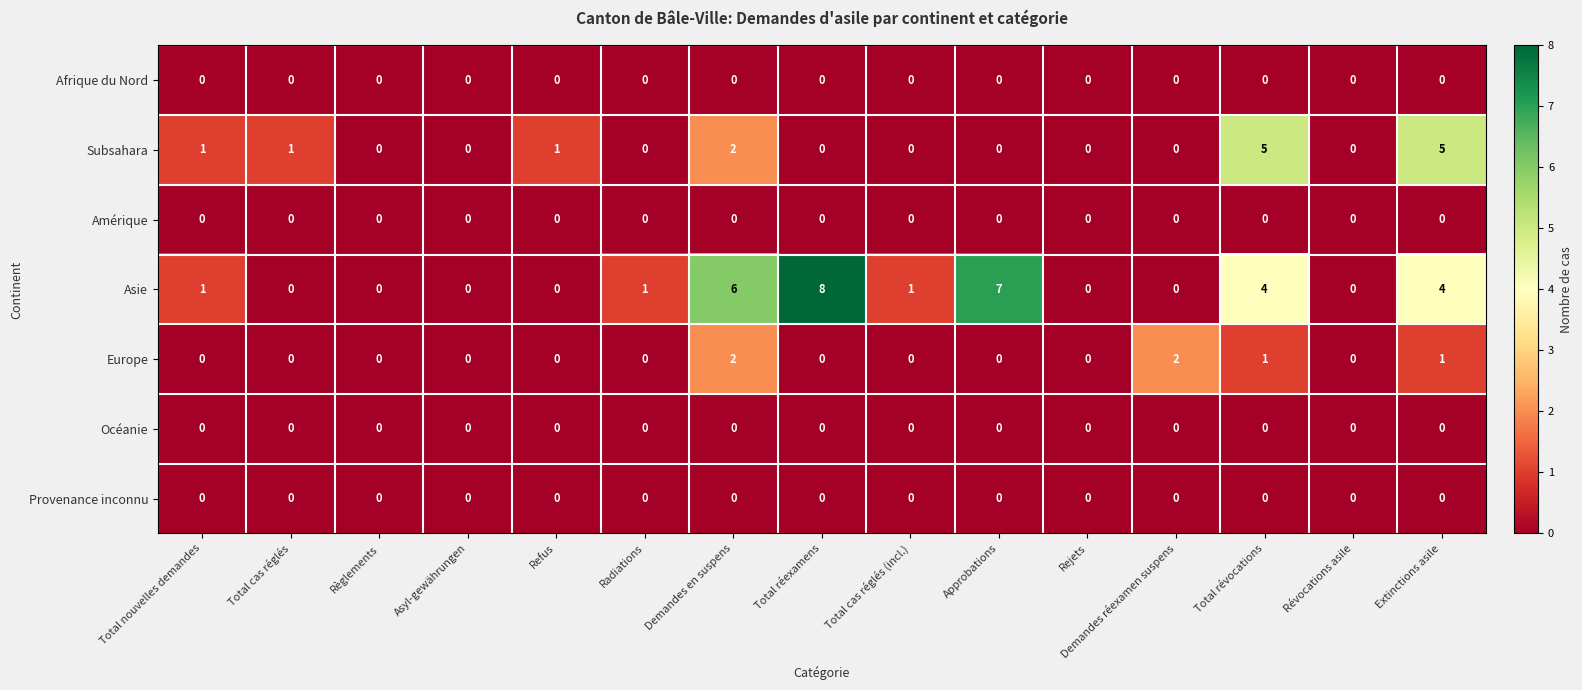

Which series has the widest spread of values?

Asie